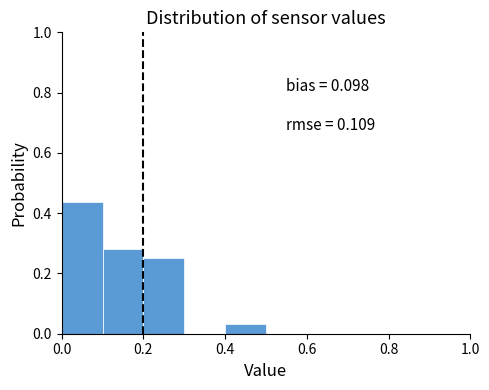

Which range on the x-axis has the tallest bar?

0.0 to 0.1